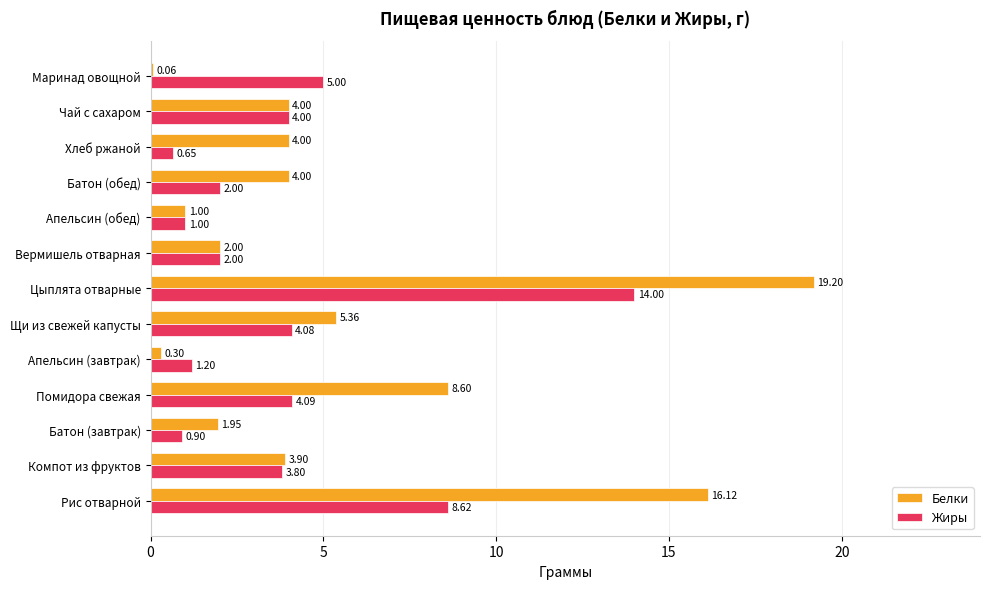

At which label is Белки closest to 9?

Помидора свежая